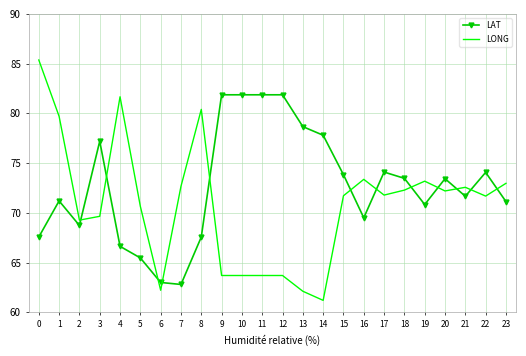

List the series in order of their peak value, highest first.

LONG, LAT